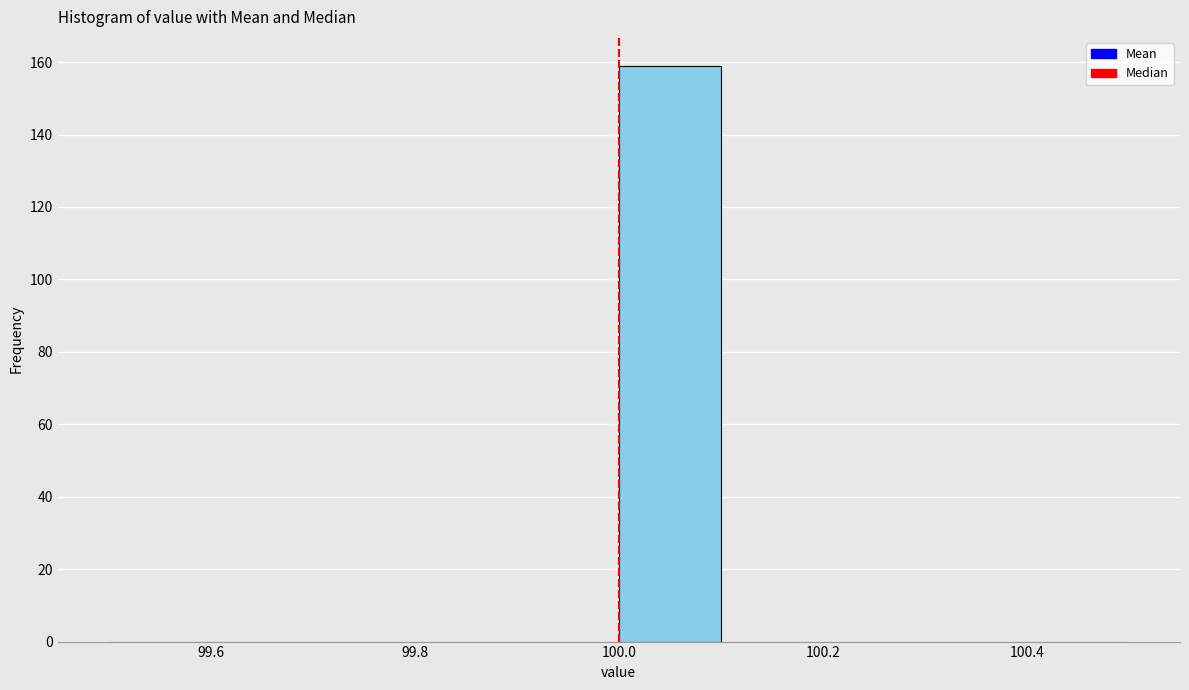

Reading left to right, list every bar in this chart as the range it spans on the x-axis followed by its height. The values are not printed on the chart, so give them approximately, as read against the axis.

99.5 to 99.6: 0
99.6 to 99.7: 0
99.7 to 99.8: 0
99.8 to 99.9: 0
99.9 to 100.0: 0
100.0 to 100.1: 160
100.1 to 100.2: 0
100.2 to 100.3: 0
100.3 to 100.4: 0
100.4 to 100.5: 0